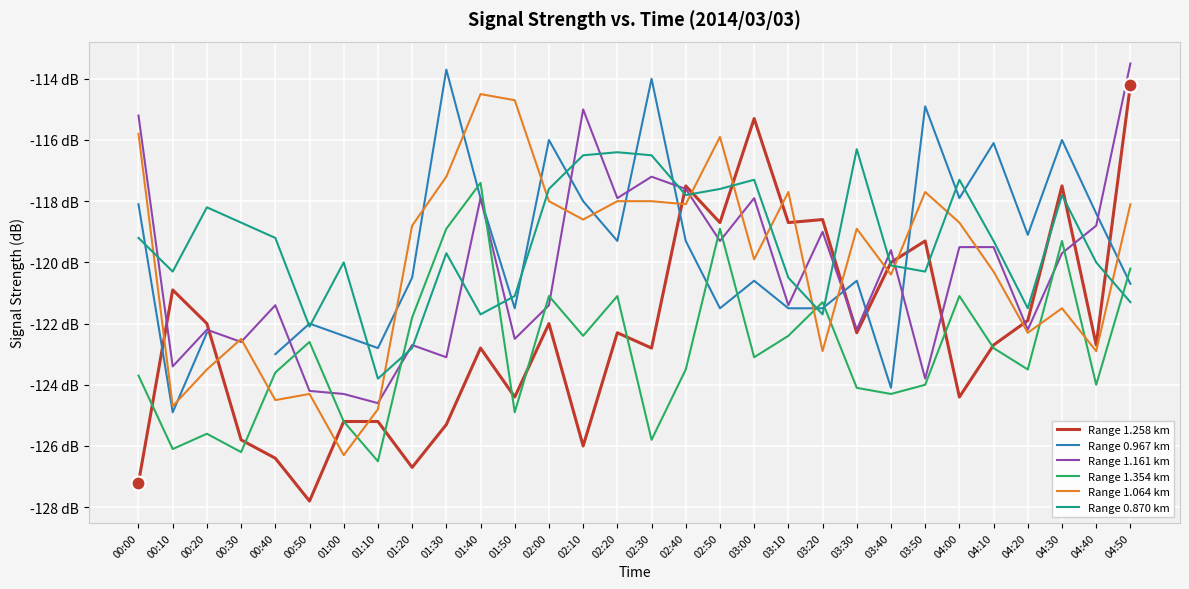

What position from the right is 02:20?

16